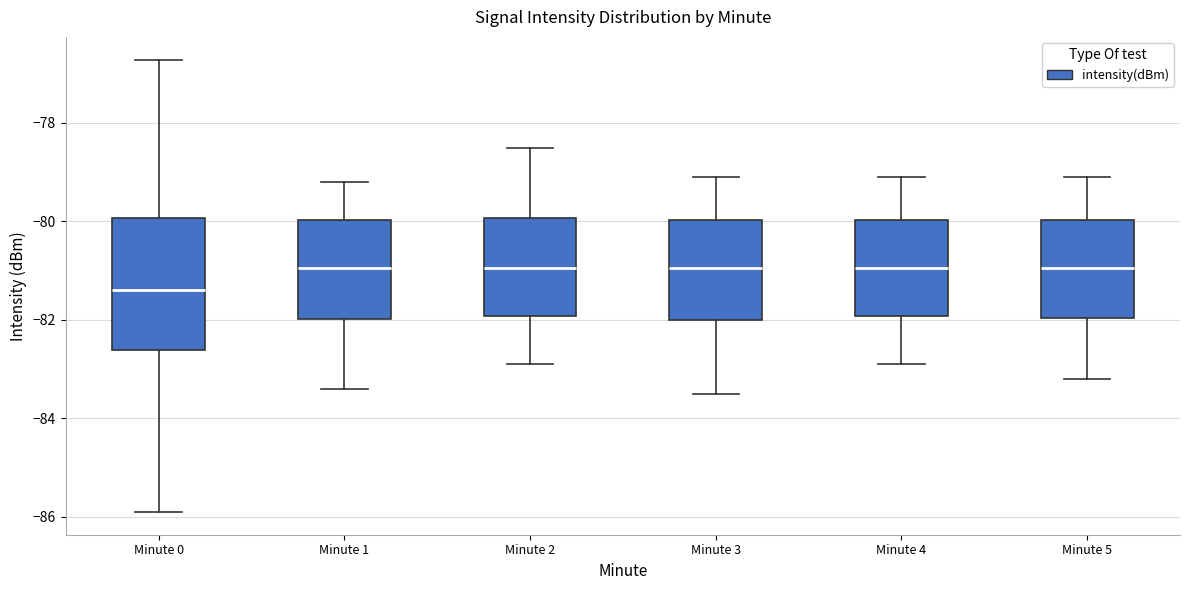

Comparing the boxes themselves (not the whiskers), which one is the tallest?

Minute 0